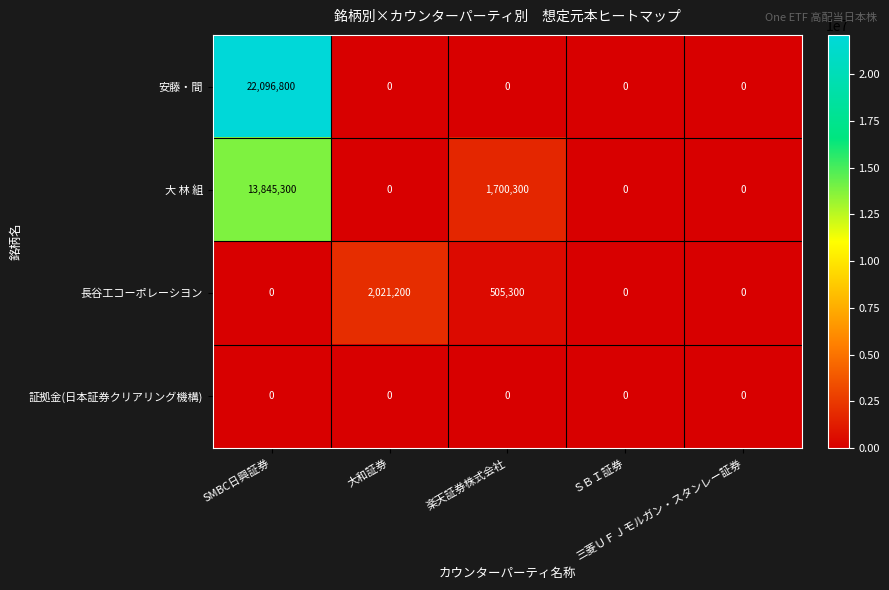

At which category is the sum across all series the highest?

SMBC日興証券